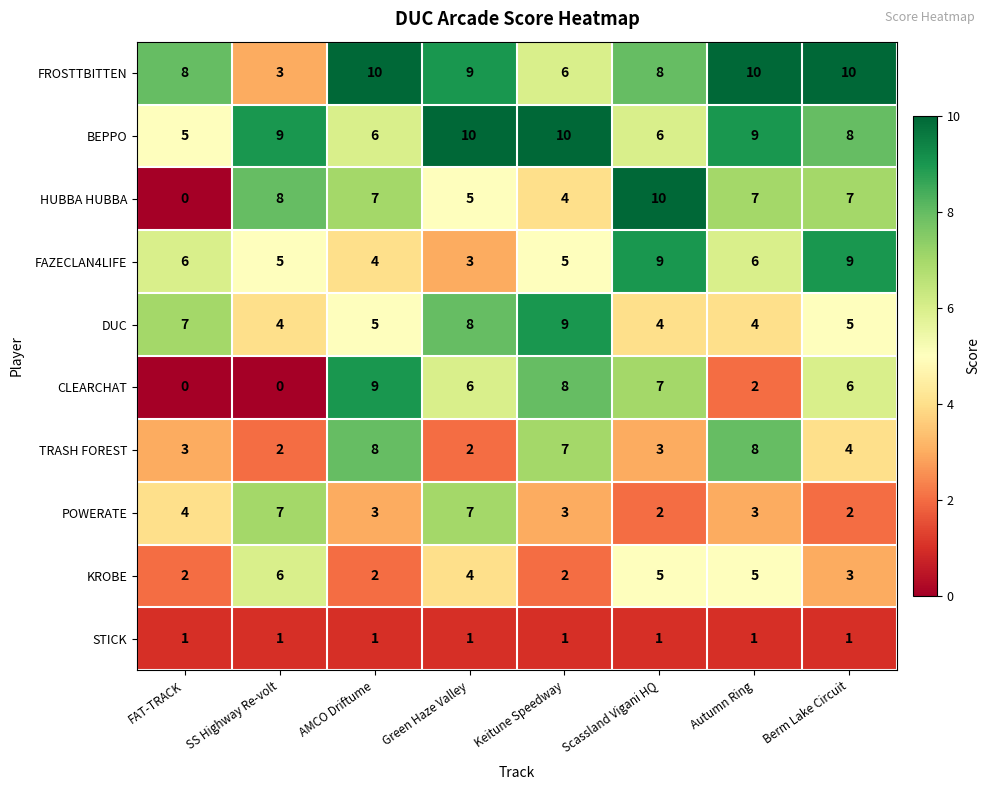

What is the spread (max minus min) of values at FAT-TRACK?

8